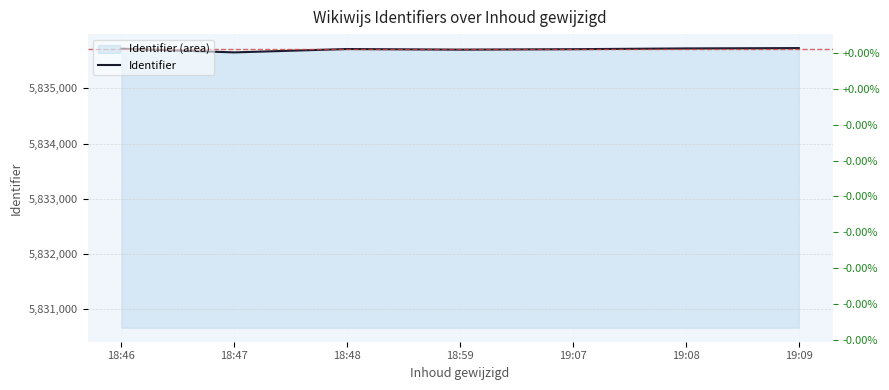

Count the number of values greater than 5835716.

3